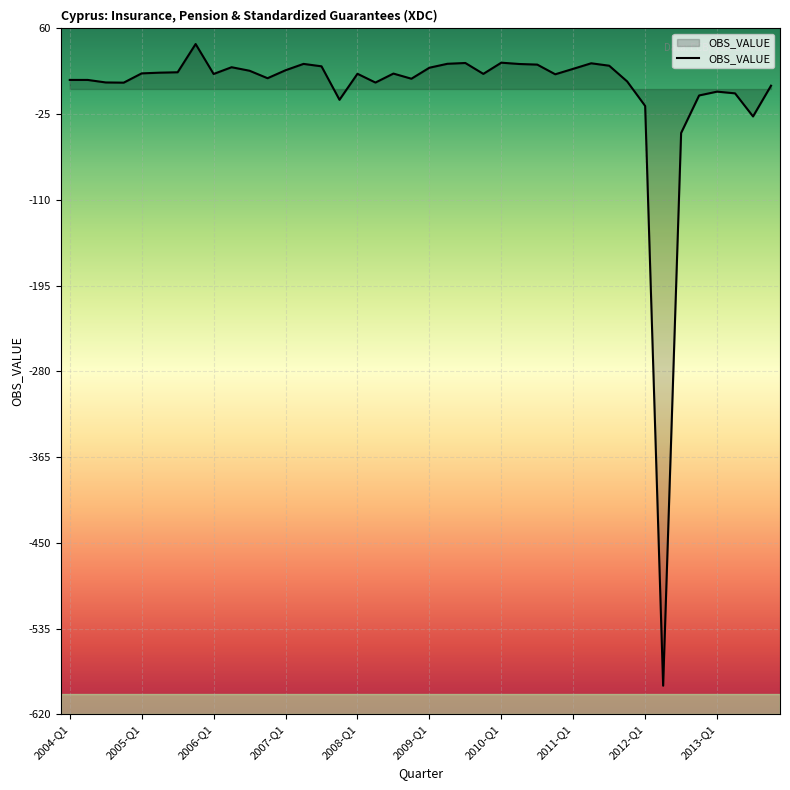

What is the difference between the maximum and minimum values?

636.2